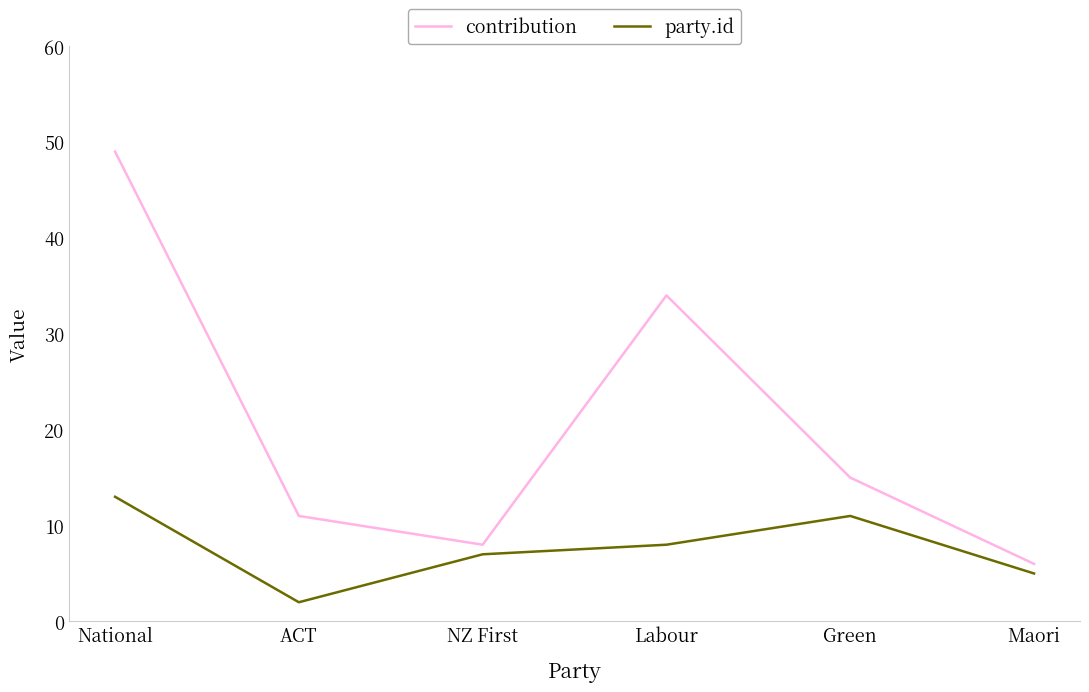

Rank the series by their maximum value, from highest to lowest.

contribution, party.id